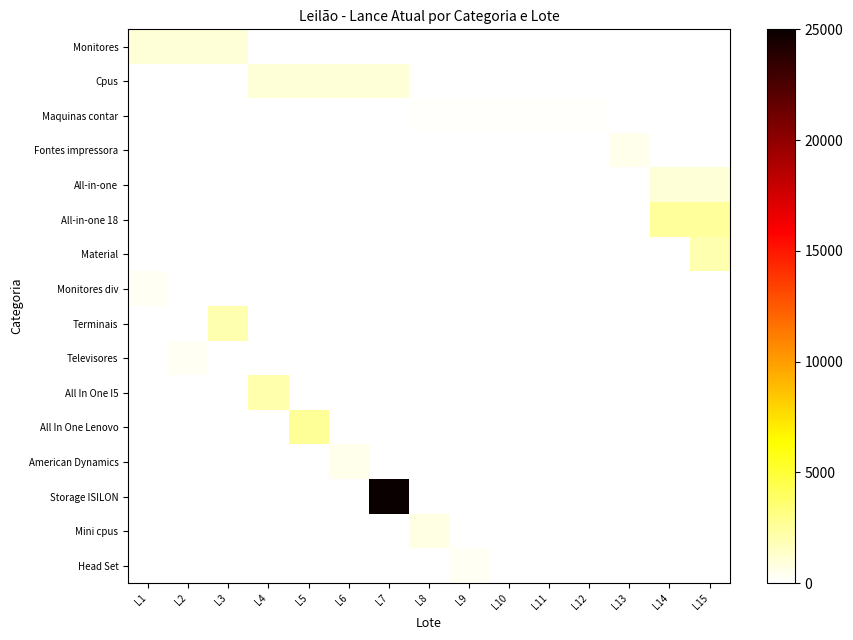

How many distinct data groups are displayed?

16